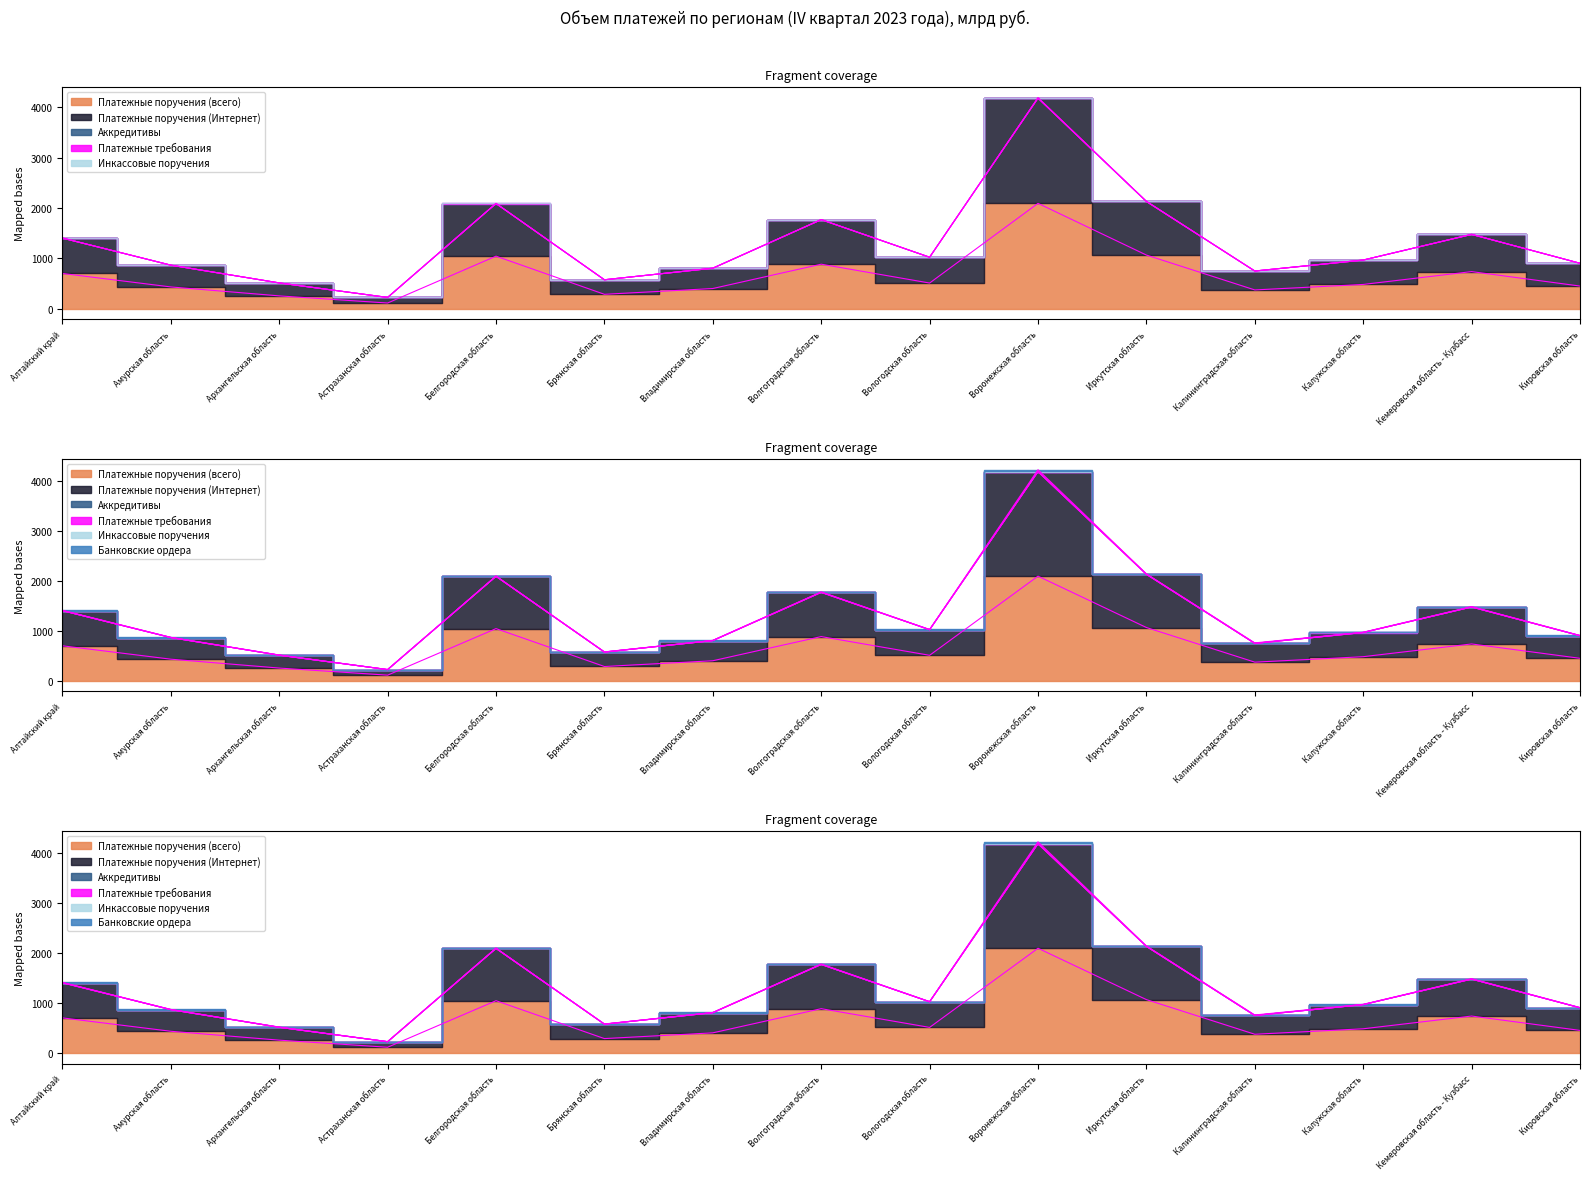

Reading left to right, transcribe all the data shown in this chart.

Платежные поручения (всего): Алтайский край=702.1	Амурская область=434.6	Архангельская область=257.0	Астраханская область=115.2	Белгородская область=1045.6	Брянская область=288.3	Владимирская область=403.1	Волгоградская область=886.2	Вологодская область=511.9	Воронежская область=2094.0	Иркутская область=1067.5	Калининградская область=374.9	Калужская область=484.1	Кемеровская область - Кузбасс=738.9	Кировская область=452.0
Платежные поручения (Интернет): Алтайский край=701.8	Амурская область=432.1	Архангельская область=256.9	Астраханская область=110.5	Белгородская область=1045.3	Брянская область=288.2	Владимирская область=402.9	Волгоградская область=884.2	Вологодская область=511.9	Воронежская область=2086.9	Иркутская область=1063.2	Калининградская область=374.9	Калужская область=483.4	Кемеровская область - Кузбасс=738.1	Кировская область=451.8
Аккредитивы: Алтайский край=0.0	Амурская область=0.0	Архангельская область=0.0	Астраханская область=0.0	Белгородская область=0.0	Брянская область=0.0	Владимирская область=0.0	Волгоградская область=0.0	Вологодская область=0.0	Воронежская область=2.3	Иркутская область=0.0	Калининградская область=0.0	Калужская область=0.0	Кемеровская область - Кузбасс=0.0	Кировская область=0.0
Платежные требования: Алтайский край=1.1	Амурская область=0.3	Архангельская область=0.2	Астраханская область=0.2	Белгородская область=0.4	Брянская область=0.3	Владимирская область=0.7	Волгоградская область=0.8	Вологодская область=0.6	Воронежская область=1.4	Иркутская область=1.7	Калининградская область=0.6	Калужская область=0.6	Кемеровская область - Кузбасс=1.2	Кировская область=0.3
Инкассовые поручения: Алтайский край=0.9	Амурская область=0.7	Архангельская область=0.7	Астраханская область=0.4	Белгородская область=0.6	Брянская область=0.4	Владимирская область=0.4	Волгоградская область=0.9	Вологодская область=0.9	Воронежская область=8.4	Иркутская область=1.9	Калининградская область=0.5	Калужская область=0.7	Кемеровская область - Кузбасс=1.5	Кировская область=0.4
Банковские ордера: Алтайский край=5.8	Амурская область=4.0	Архангельская область=3.9	Астраханская область=1.3	Белгородская область=5.1	Брянская область=2.9	Владимирская область=3.6	Волгоградская область=6.5	Вологодская область=2.6	Воронежская область=28.5	Иркутская область=5.7	Калининградская область=9.1	Калужская область=4.7	Кемеровская область - Кузбасс=5.1	Кировская область=4.5